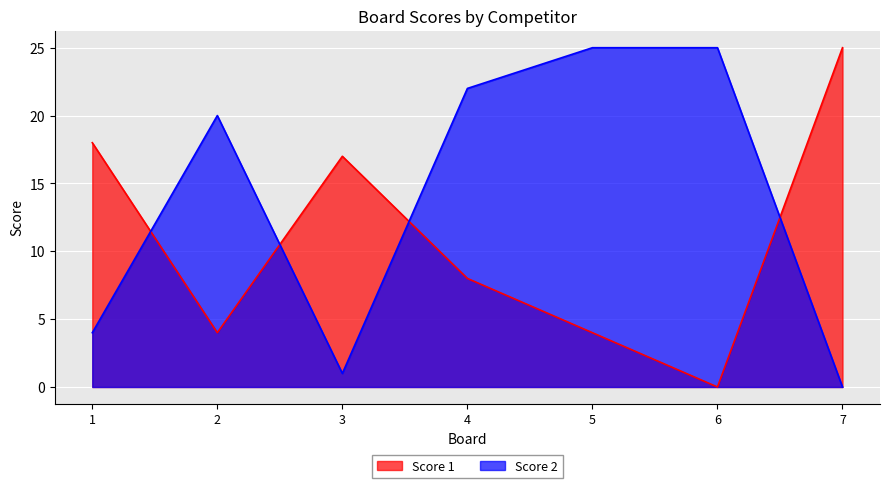

How many distinct data groups are displayed?

2